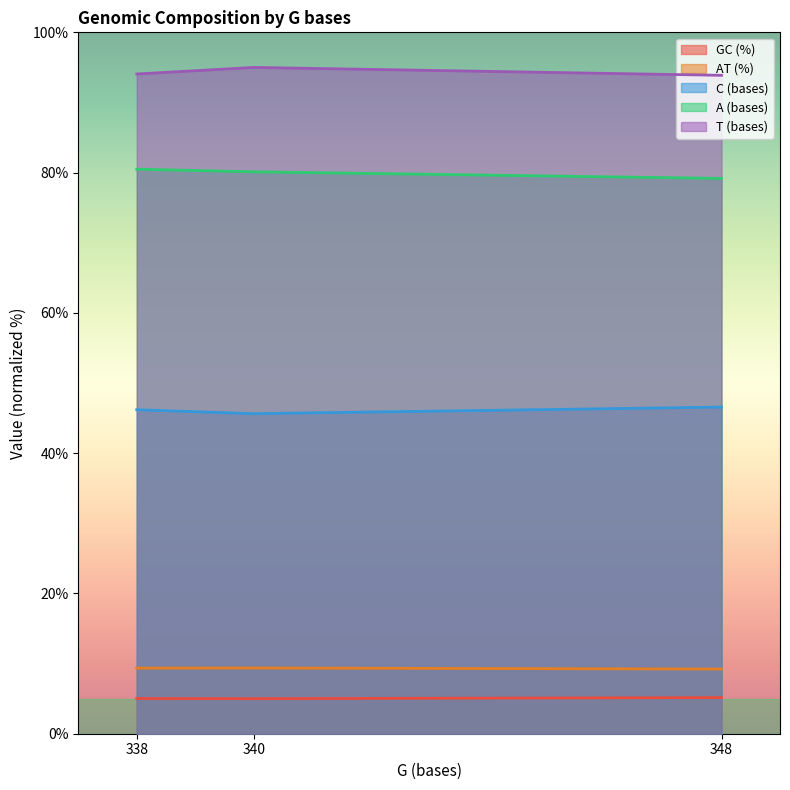

Rank the categories by T (bases) value from highest to lowest.

340, 338, 348